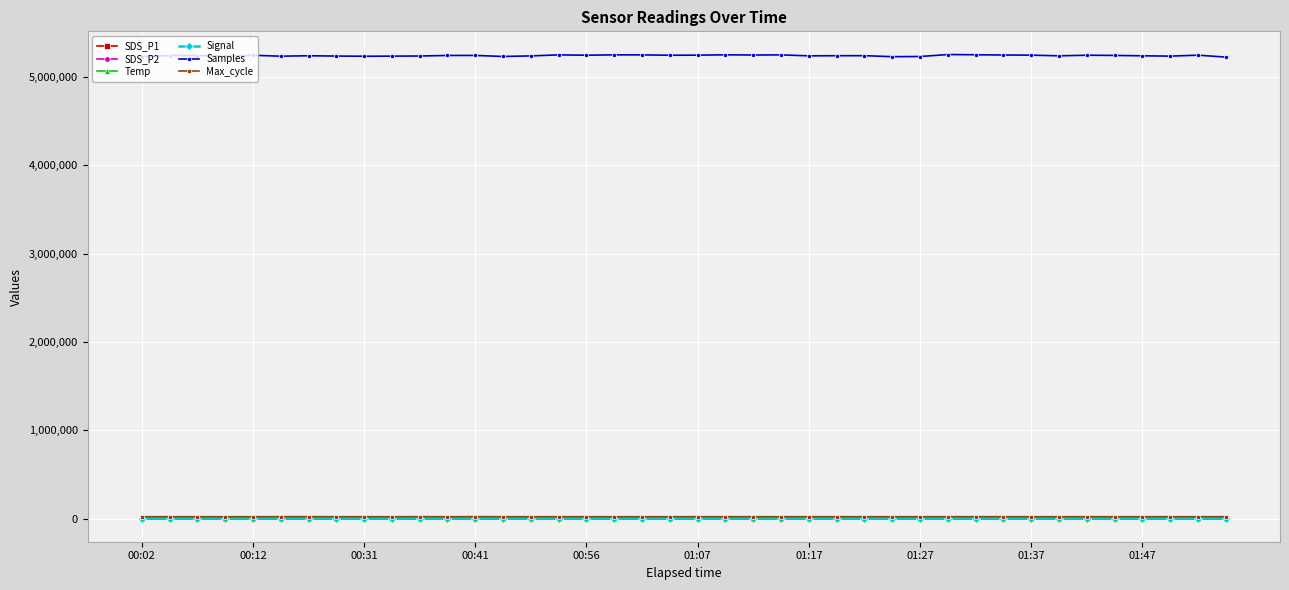

What is the average value of the Samples series?

5240508.5